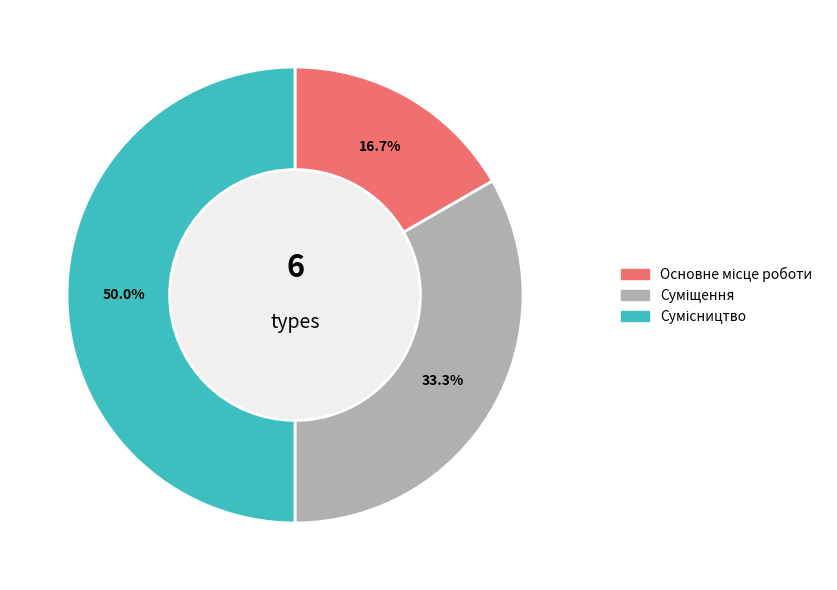

How many segments does this pie chart have?

3